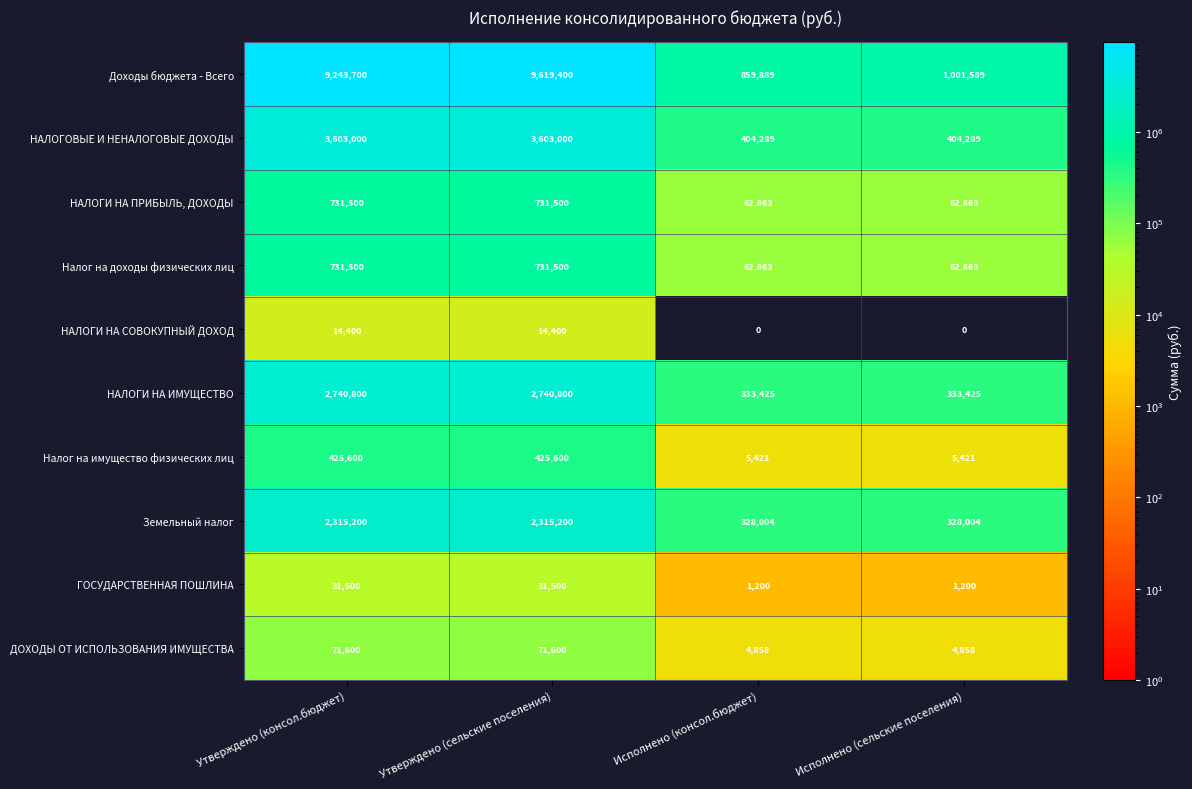

What is the sum of all НАЛОГИ НА ИМУЩЕСТВО values?

6148450